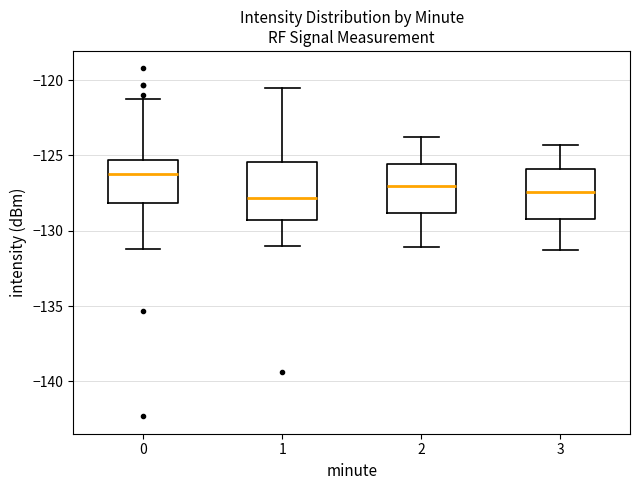

Reading left to right, transcribe this box plot: for each box, give where its median line is, the range the box spans, and where its two whiskers end, as read against the y-axis. The values are not printed on the chart, so give them approximately, as read against the axis.

0: median -126.5, box -128.0 to -125.5, whiskers -131.0 to -121.5
1: median -128.0, box -129.5 to -125.5, whiskers -131.0 to -120.5
2: median -127.0, box -129.0 to -125.5, whiskers -131.0 to -124.0
3: median -127.5, box -129.0 to -126.0, whiskers -131.5 to -124.5